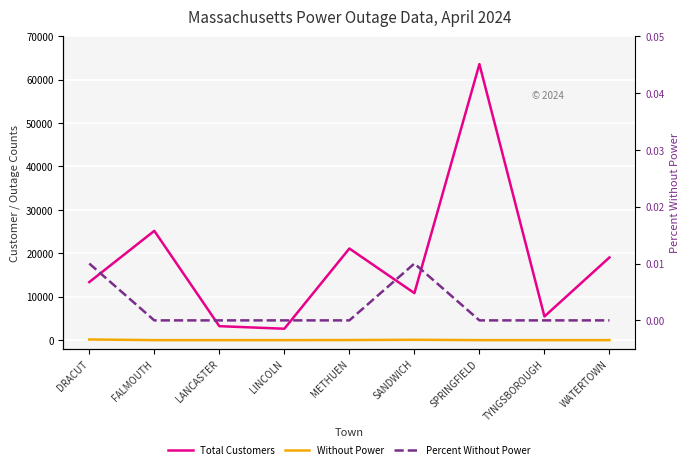

Is this an area chart (filled region under the line)?

No